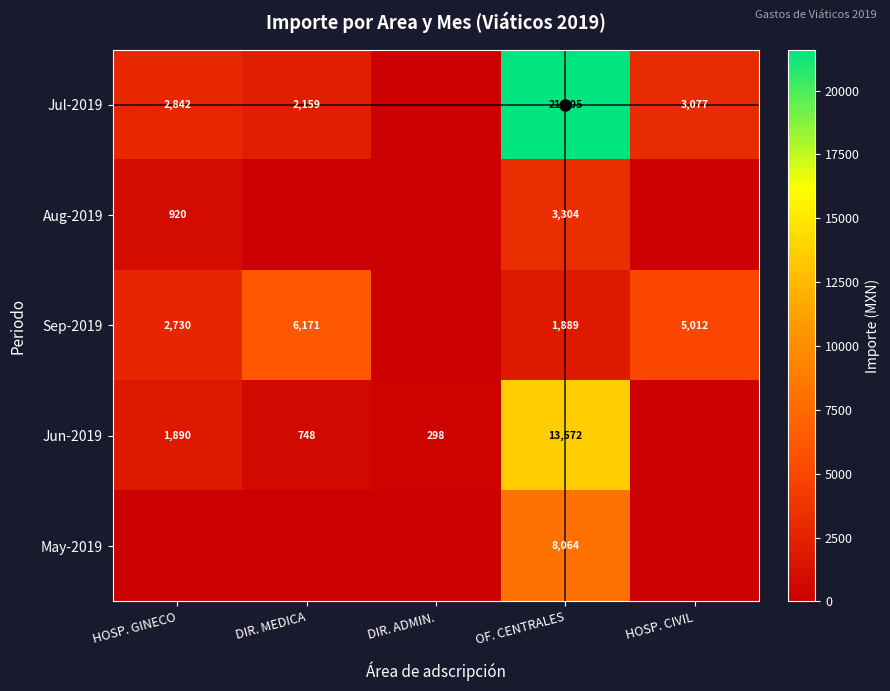

Is the value of Sep-2019 at HOSP. GINECO greater than the value of Jul-2019 at HOSP. GINECO?

No